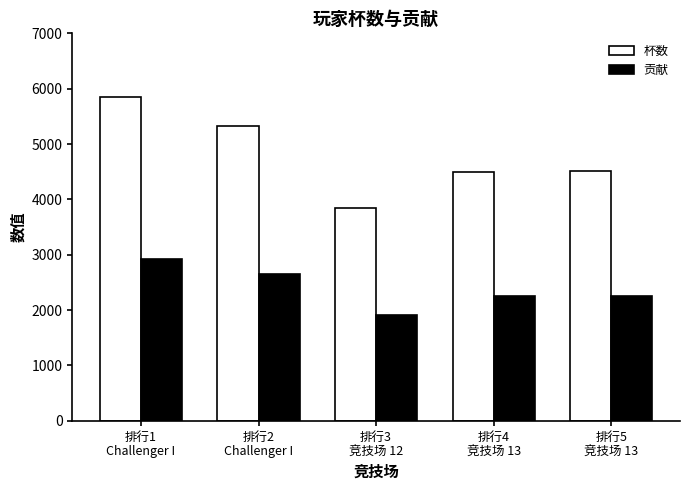

Which series has the widest spread of values?

杯数